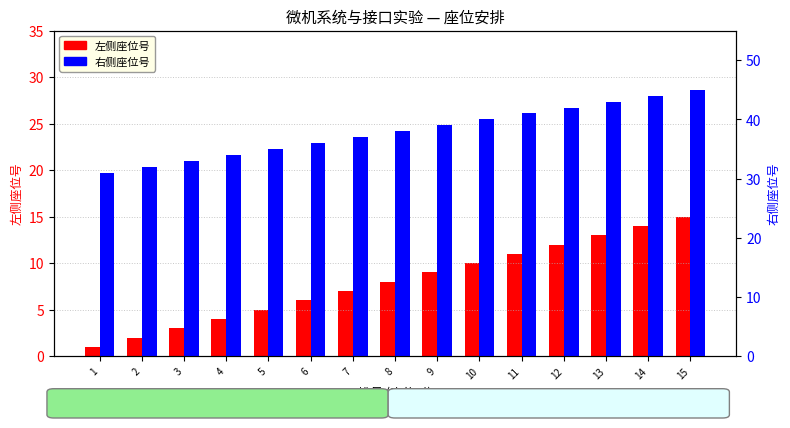

At which label does 右侧座位号 first exceed 38?

9